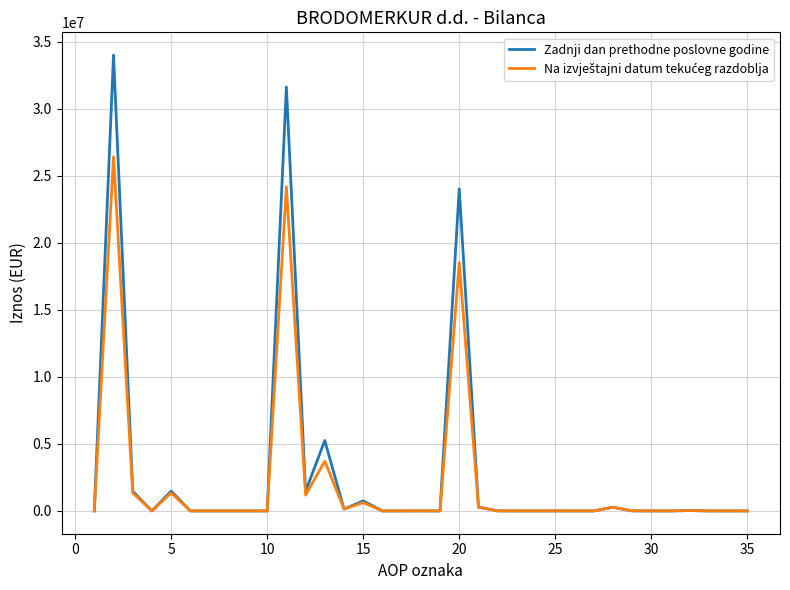

Which series has the largest range (max minus min)?

Zadnji dan prethodne poslovne godine